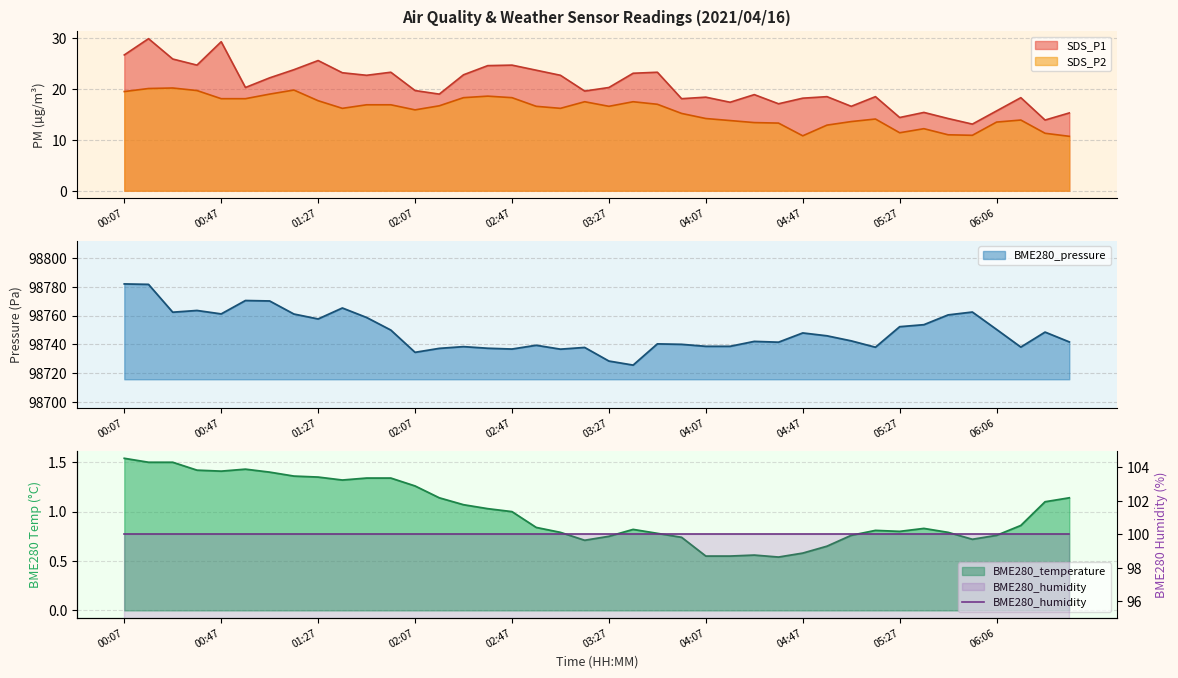

What is the highest value of the SDS_P1 series?

29.9